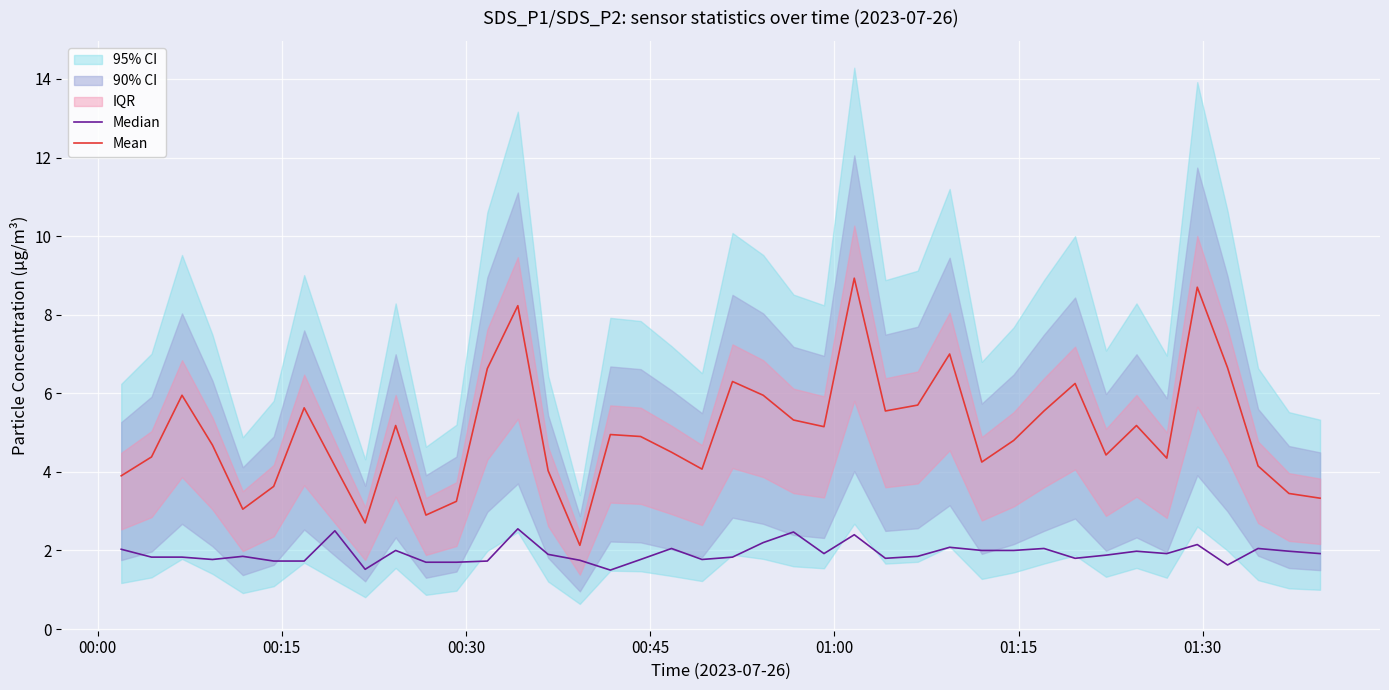

What is the value of the Mean point at the 21st from the left?

6.3